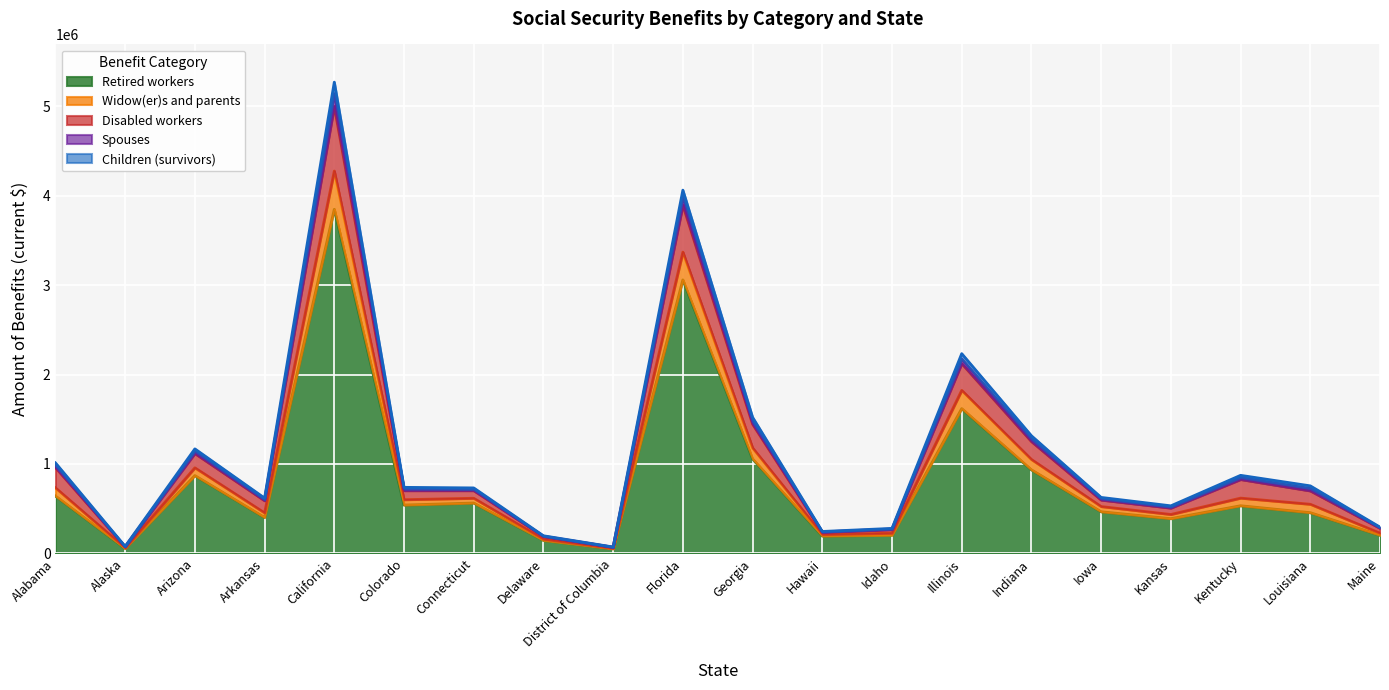

Which category has the highest value in the Retired workers series?

California